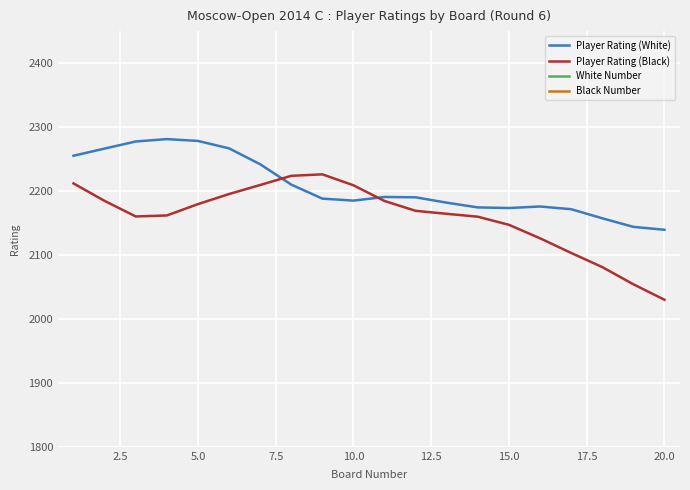

What is the value of the Player Rating (Black) point at the 3rd from the left?

2160.2